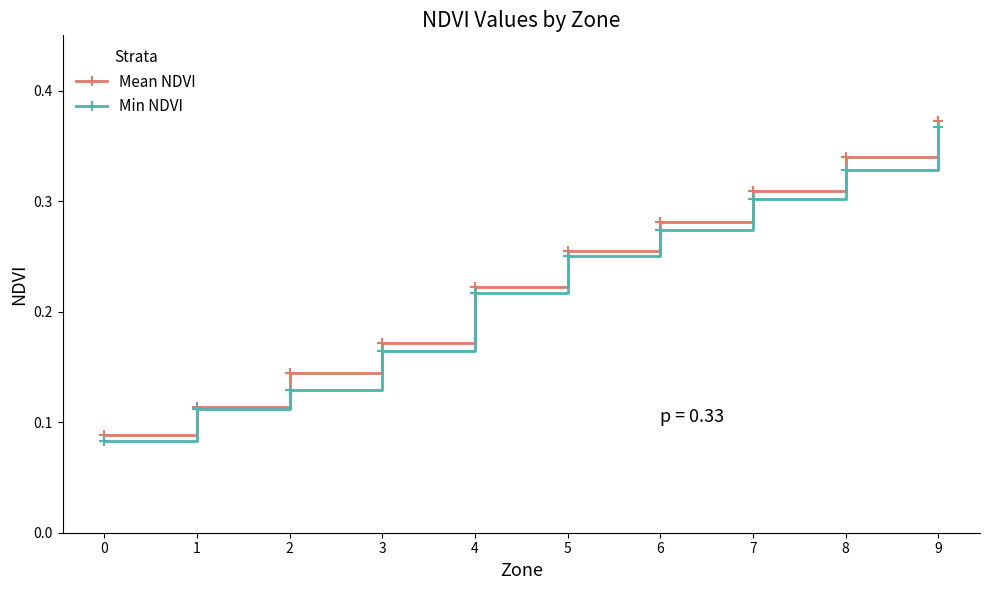

True or false: Min NDVI has more than 0 points higher than both neighbors.

False